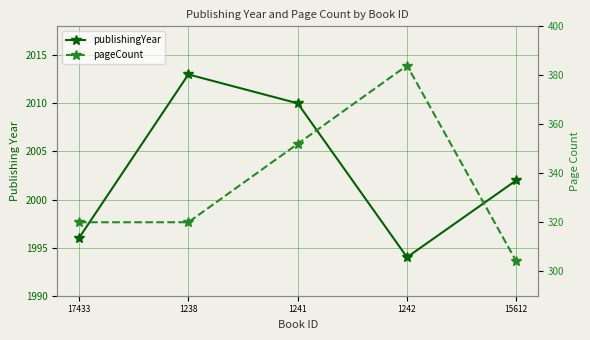

How many data points in publishingYear are above 2002?

2